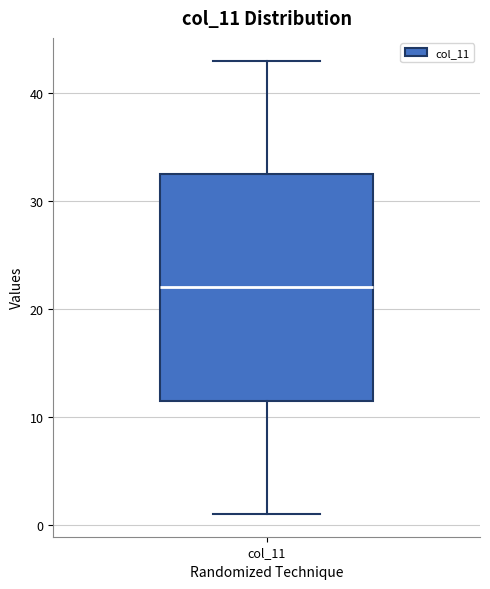

Read this box plot against the y-axis: the position of the median line, the range covered by the box, and the ends of both whiskers. The values are not printed on the chart, so give them approximately, as read against the axis.

median 22, box 12 to 33, whiskers 1 to 43